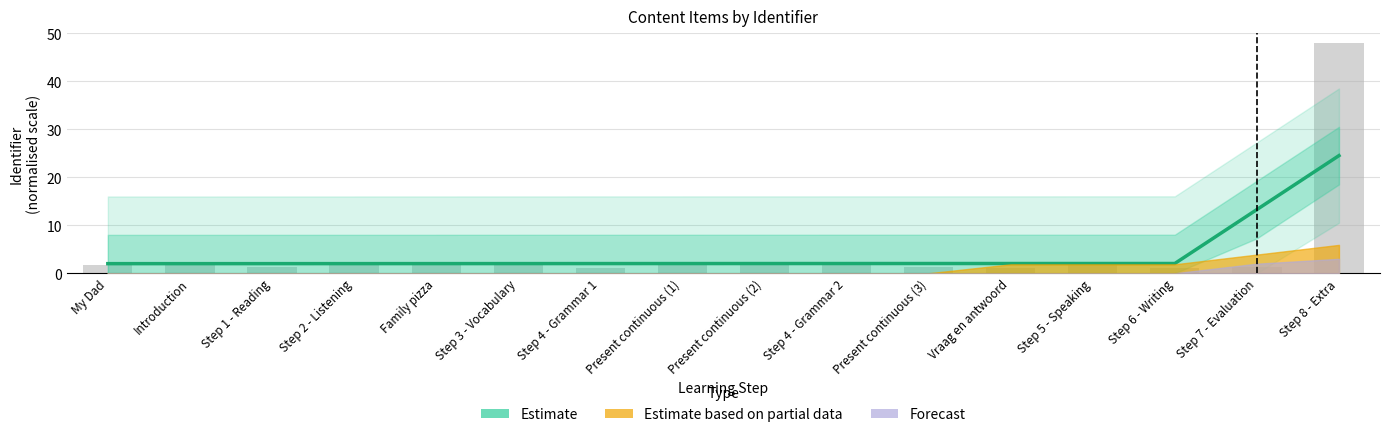

Are the bars grouped side by side (vs. stacked)?

No